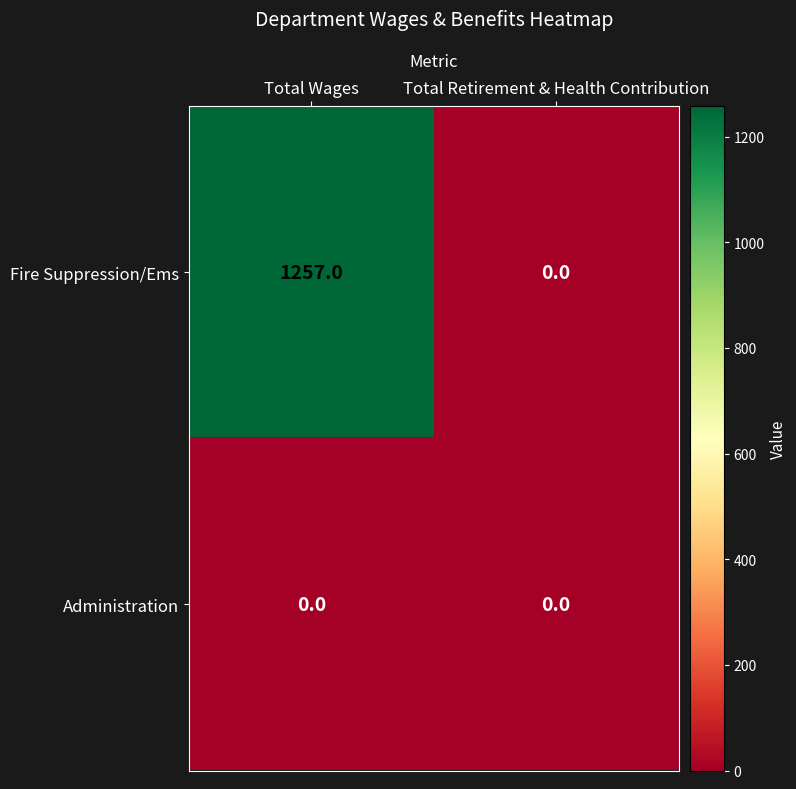

Reading left to right, what are all the values shown in this chart?

Fire Suppression/Ems: Total Wages=1257	Total Retirement & Health Contribution=0
Administration: Total Wages=0	Total Retirement & Health Contribution=0